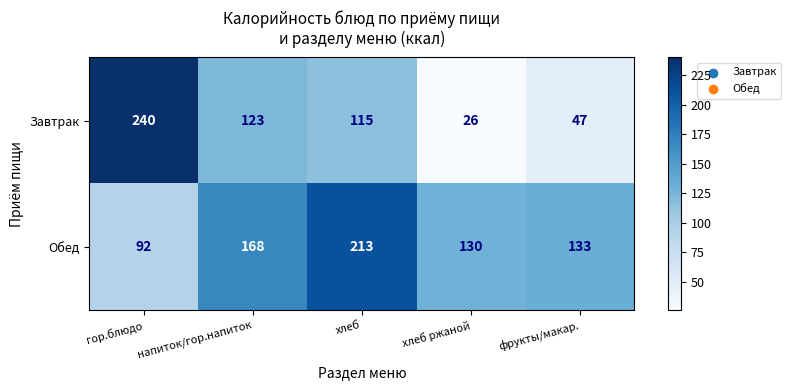

Reading left to right, what are all the values shown in this chart?

Завтрак: 240	123	115	26	47
Обед: 92	168	213	130	133